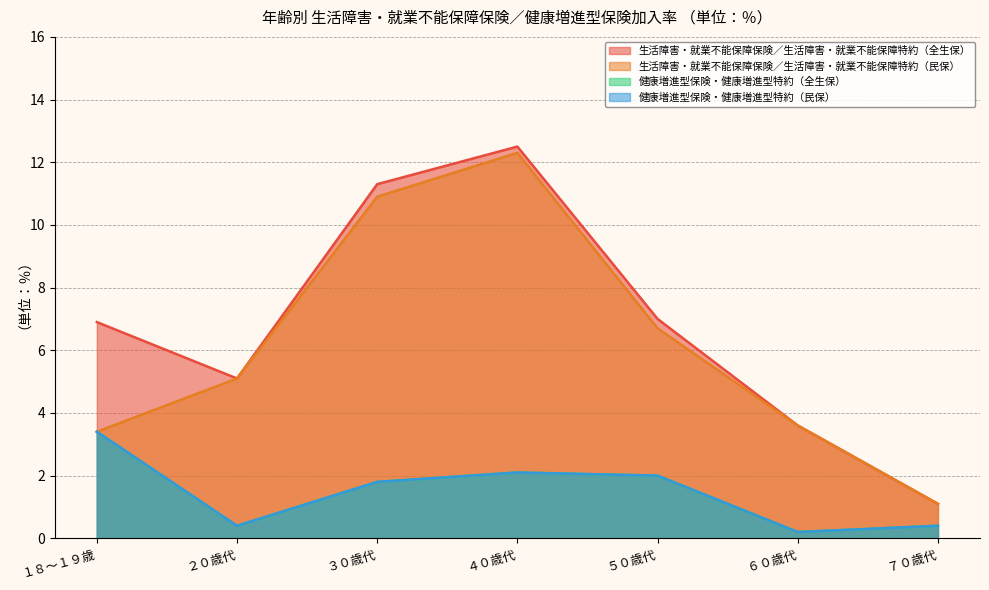

Does the chart display data point markers on the line(s)?

No